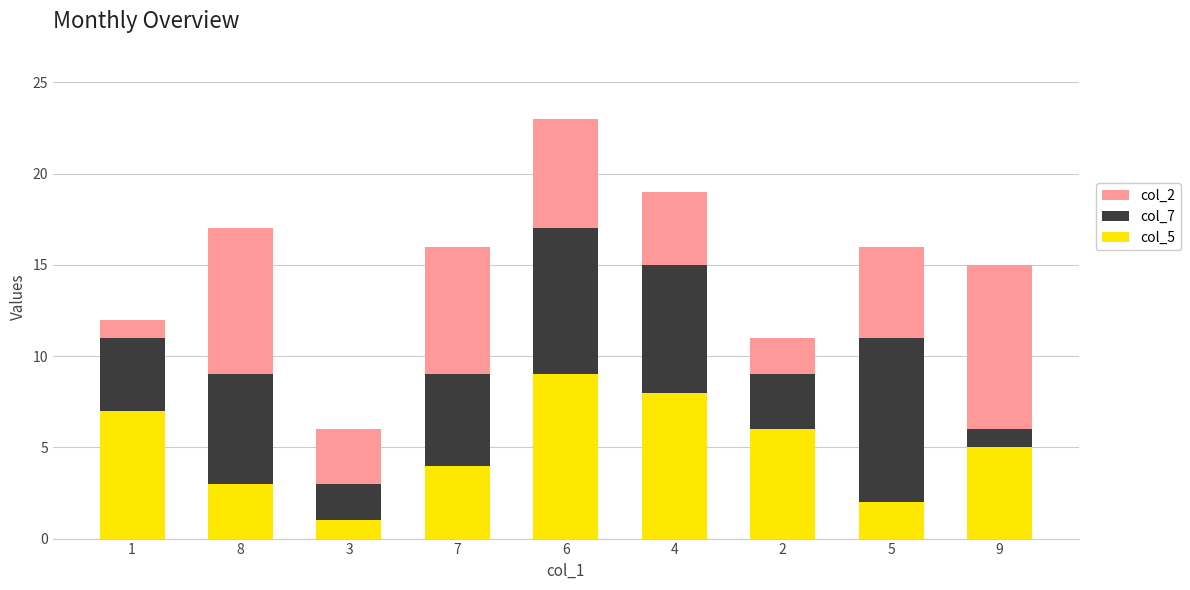

What is the total value across all series at 2?

11